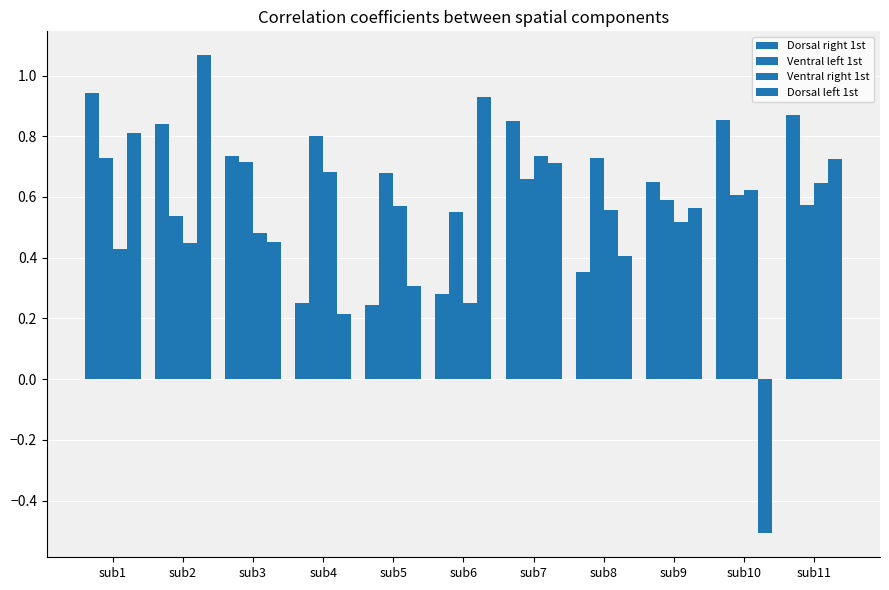

What is the average value of the Dorsal left 1st series?

0.5